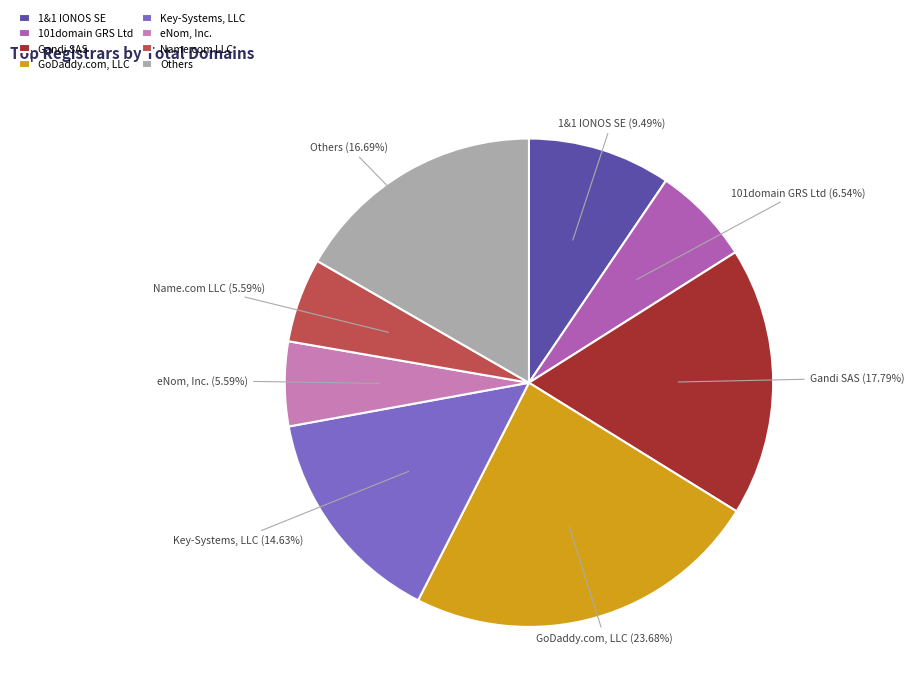

How many slices are in this pie chart?

8